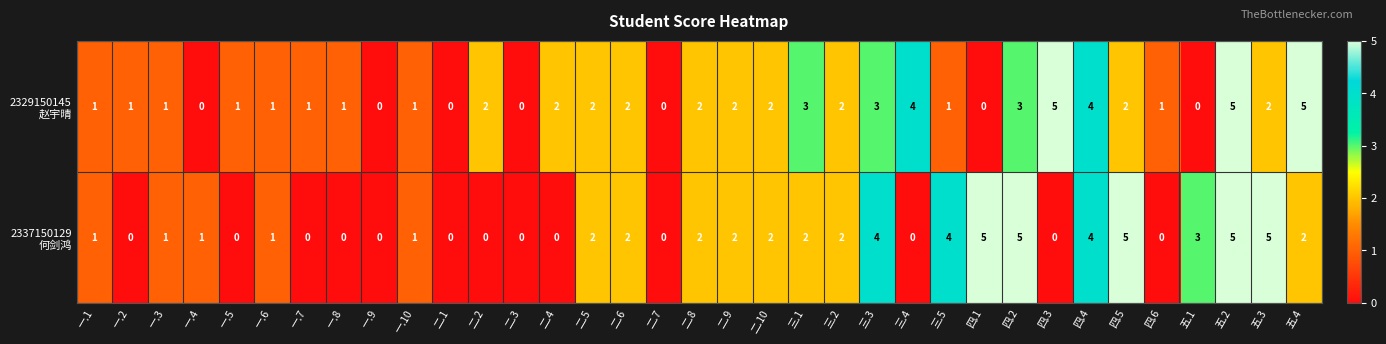

At which category is the sum across all series the highest?

五.2